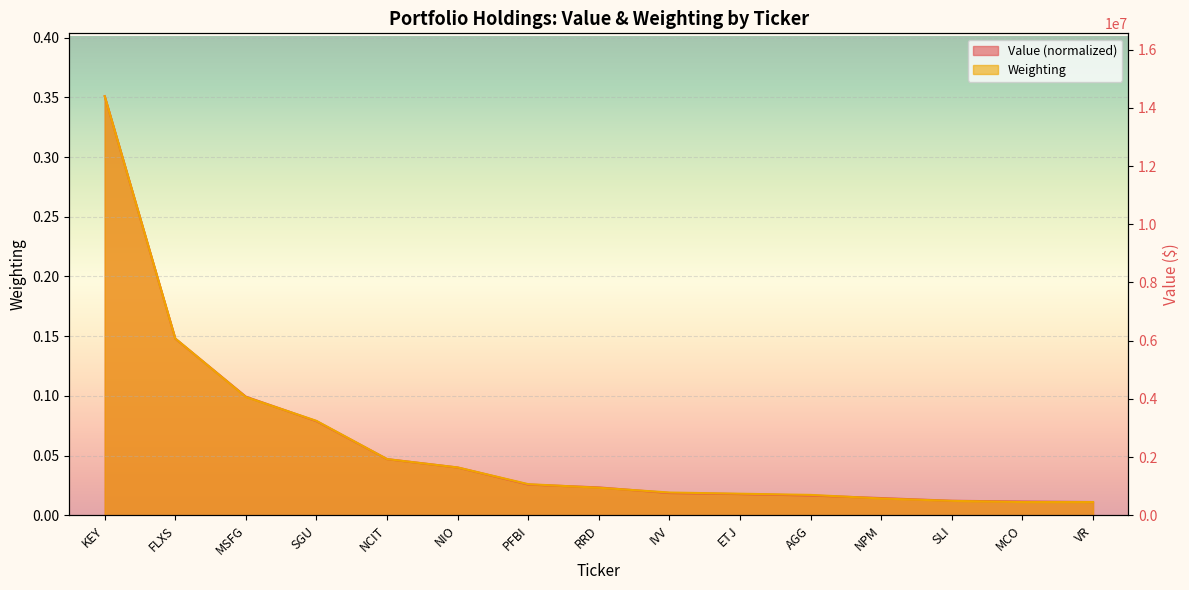

How many lines are shown in the chart?

2